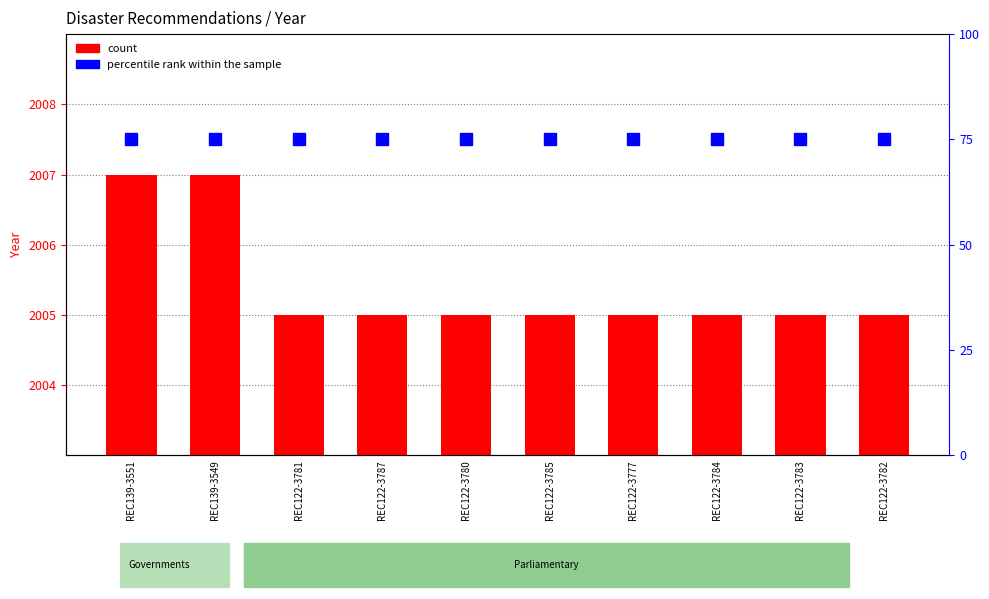

What are all the series names shown in the legend?

count, percentile rank within the sample